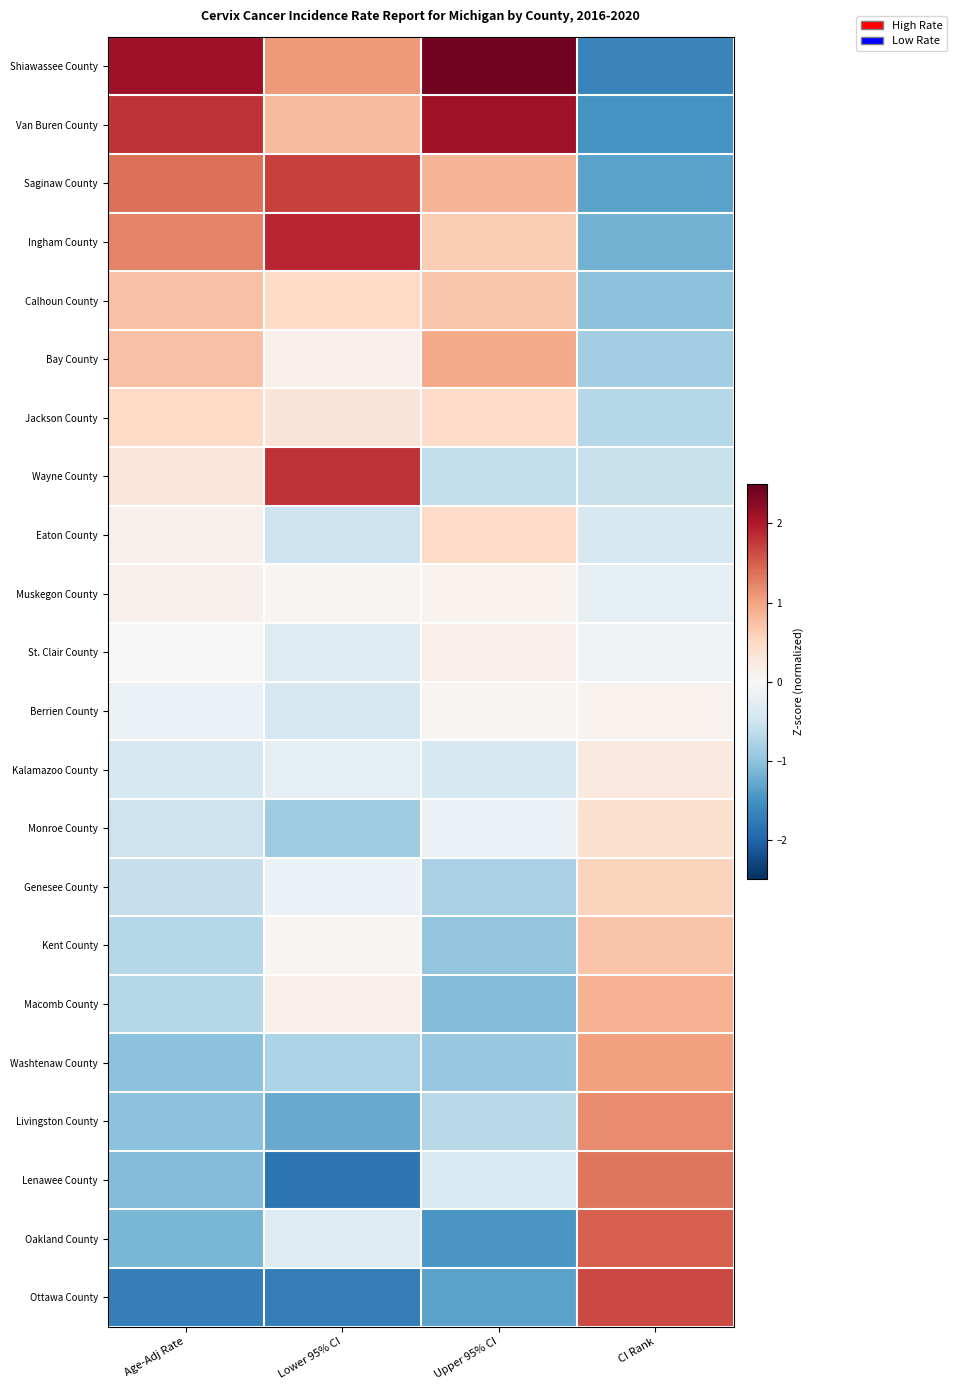

Rank the series at Lower 95% CI from lowest to highest value.

Lenawee County, Ottawa County, Livingston County, Monroe County, Washtenaw County, Eaton County, Berrien County, St. Clair County, Oakland County, Kalamazoo County, Genesee County, Muskegon County, Kent County, Bay County, Macomb County, Jackson County, Calhoun County, Van Buren County, Shiawassee County, Saginaw County, Wayne County, Ingham County